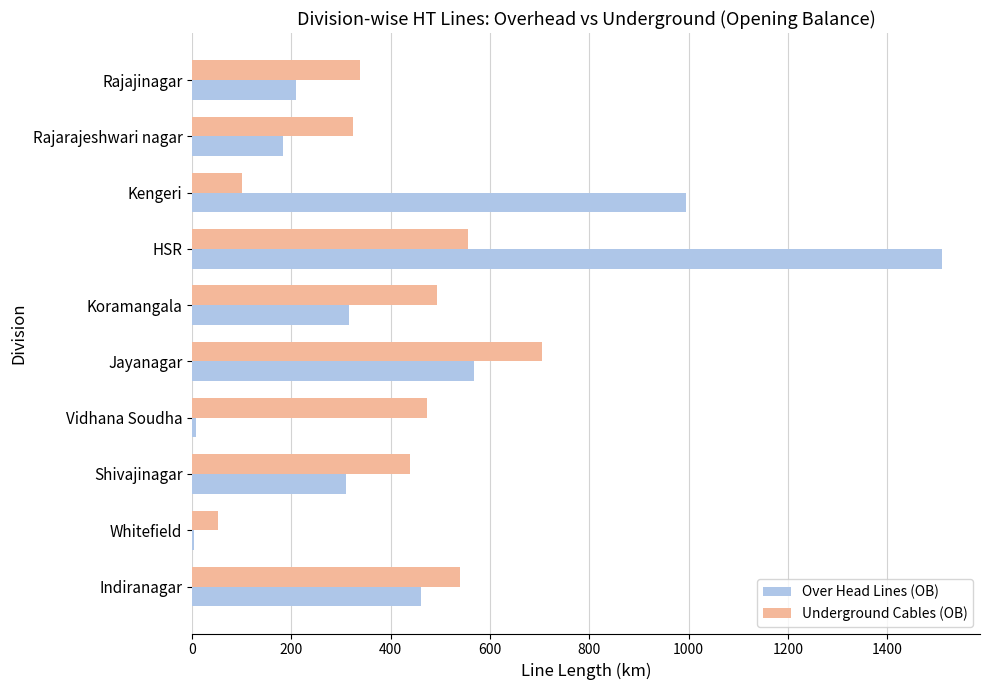

At which category is the sum across all series the highest?

HSR